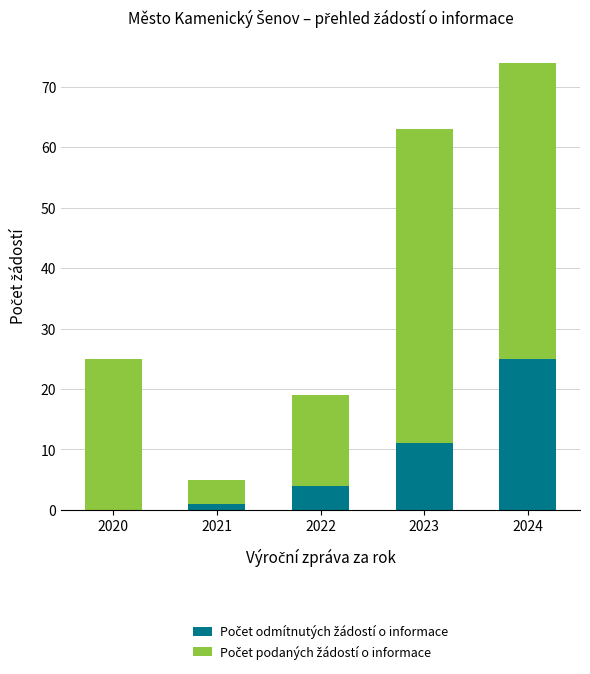

At which category is the sum across all series the highest?

2024